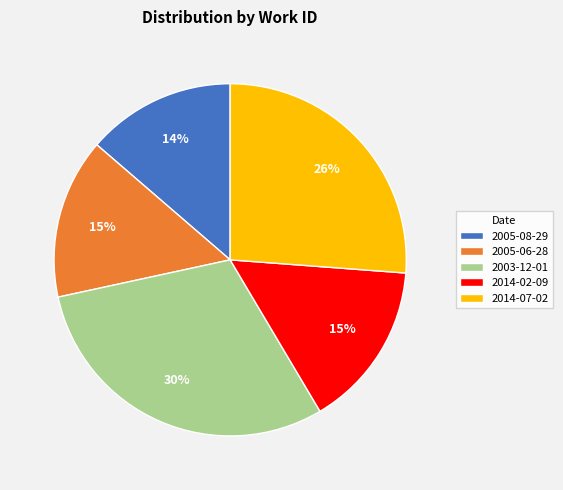

To the nearest percent, what is the difference between the 2003-12-01 and 2014-07-02 slice percentages?

4%